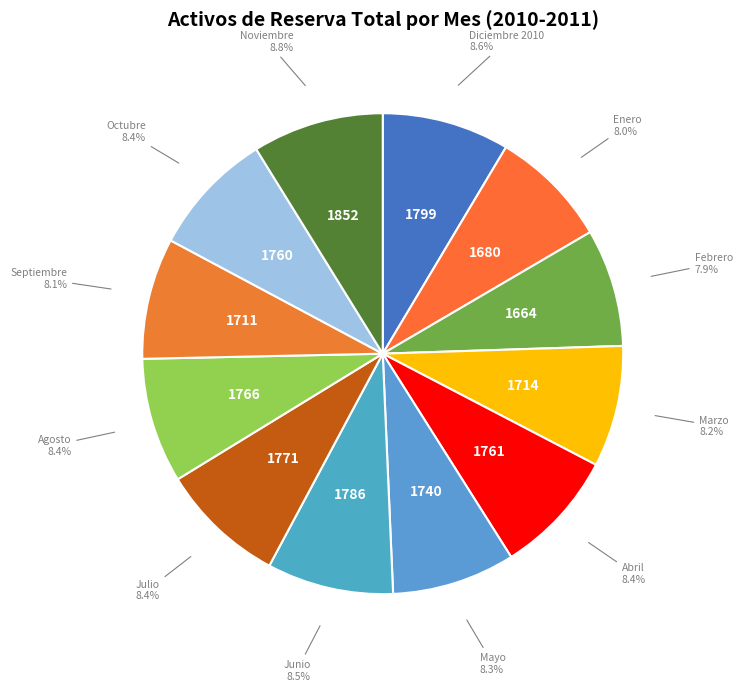

Which slice is the smallest?

Febrero